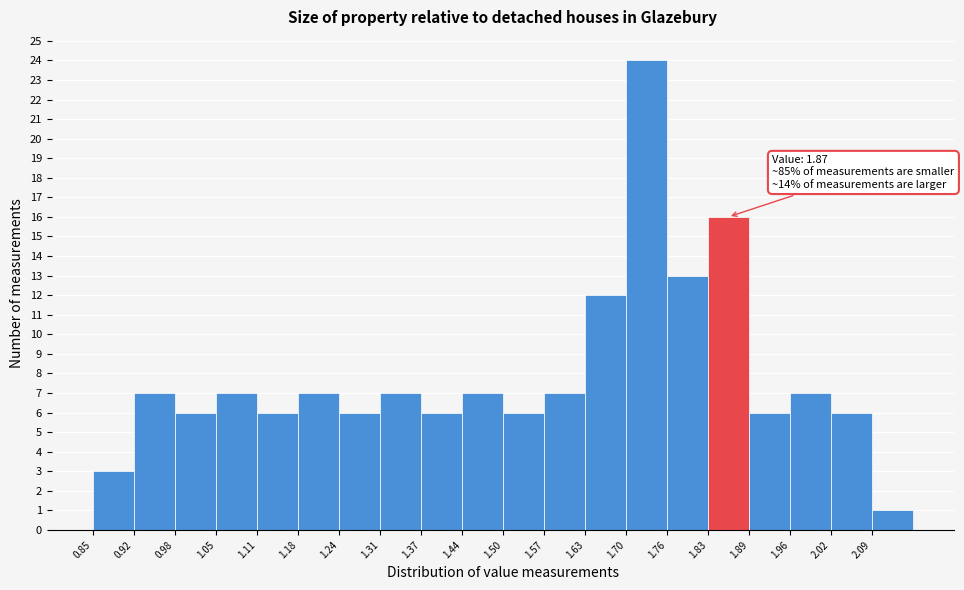

Which range on the x-axis has the tallest bar?

1.695 to 1.760